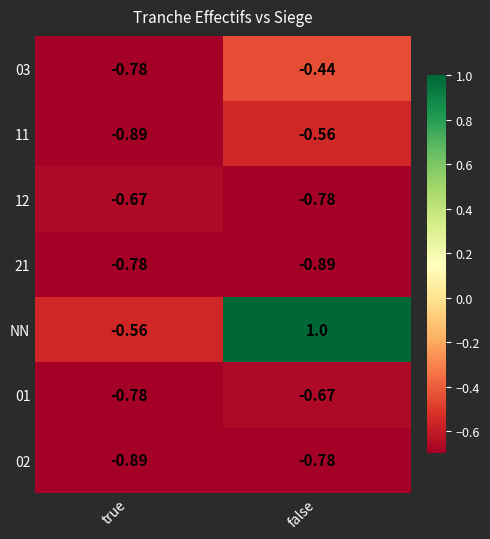

Is the value of 21 at true greater than the value of 03 at false?

No